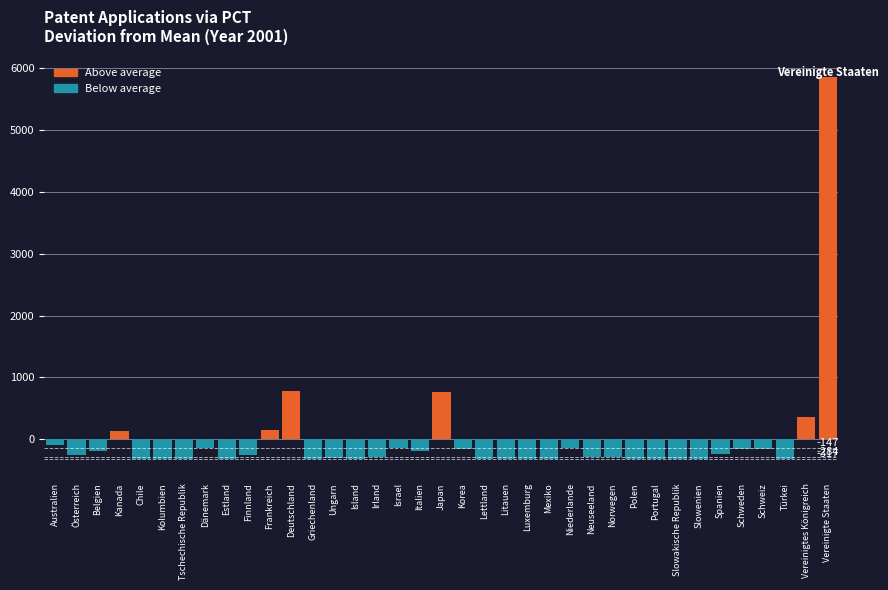

What is the label of the 27th bar from the left?

Norwegen